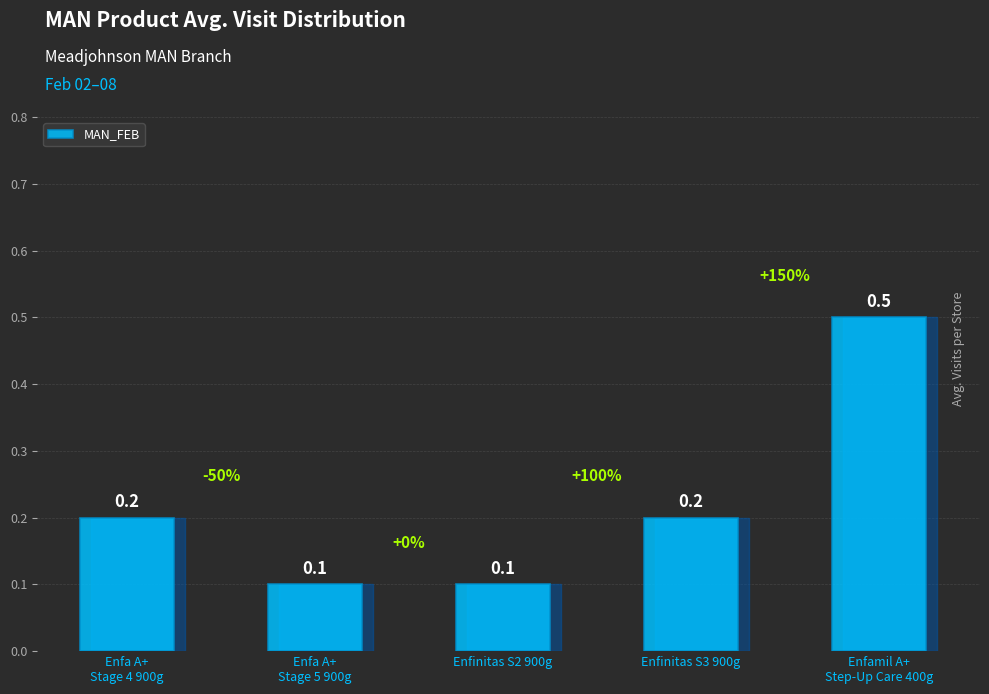

What is the smallest value displayed?

0.1